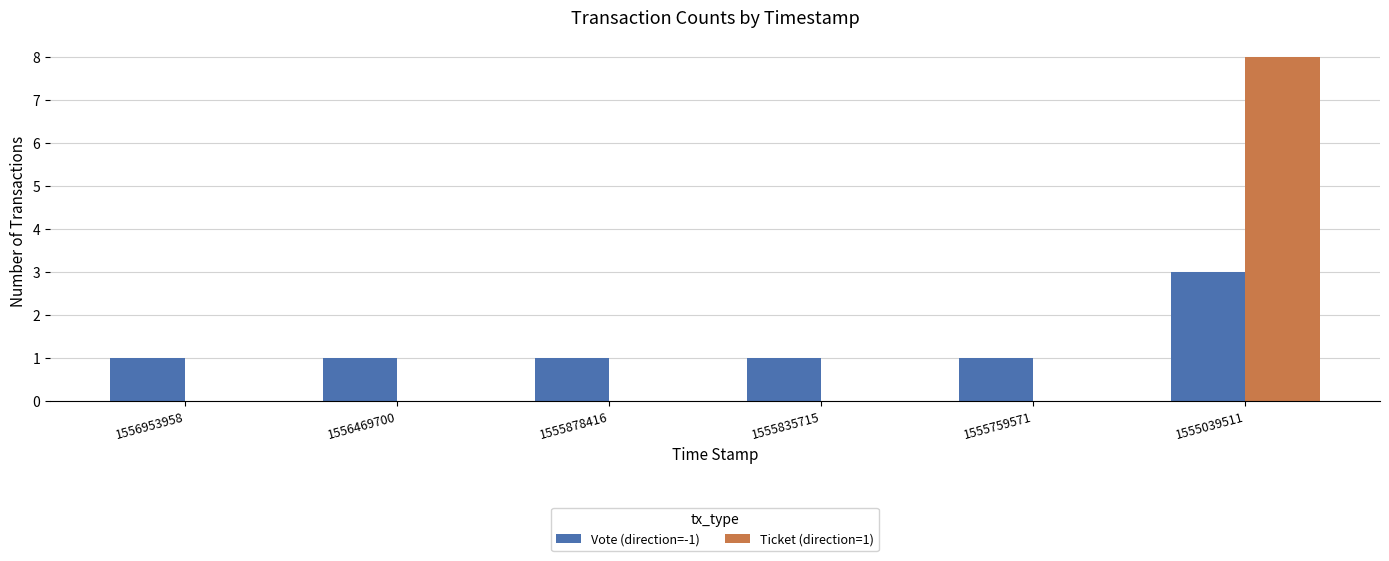

True or false: Vote (direction=-1) has a value of 1 at 1555039511.

False